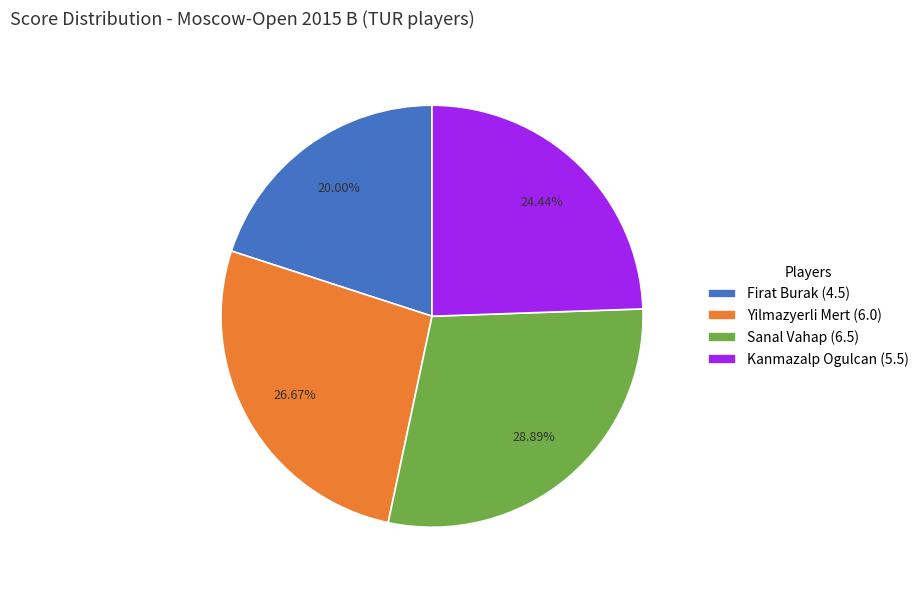

What percentage is NOT represented by Sanal Vahap?

71.1%